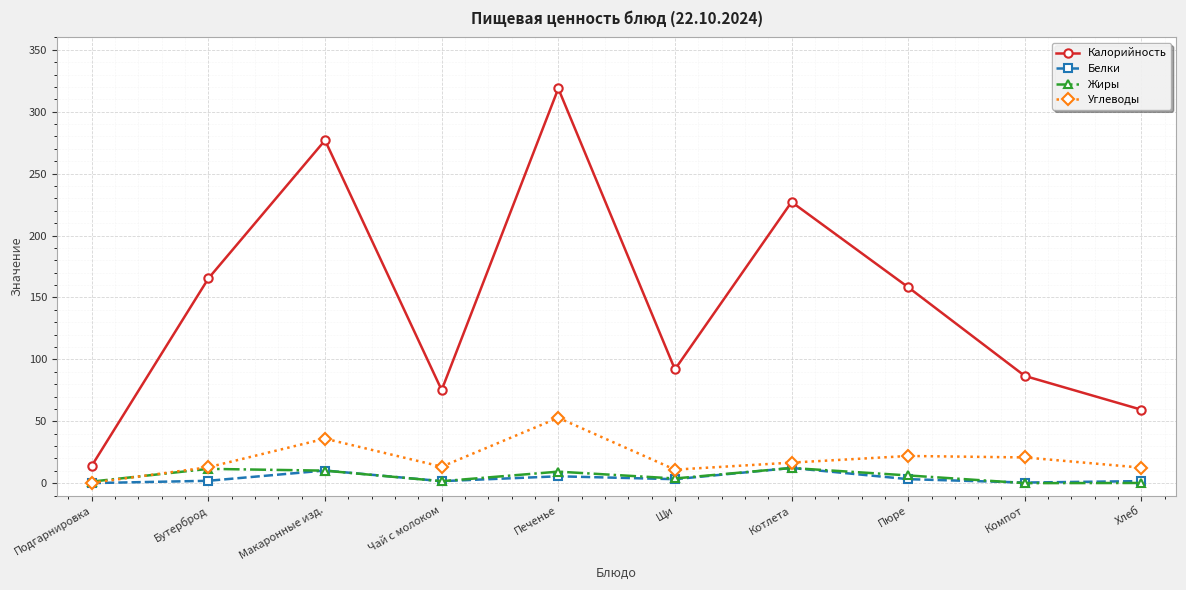

How many lines are shown in the chart?

4